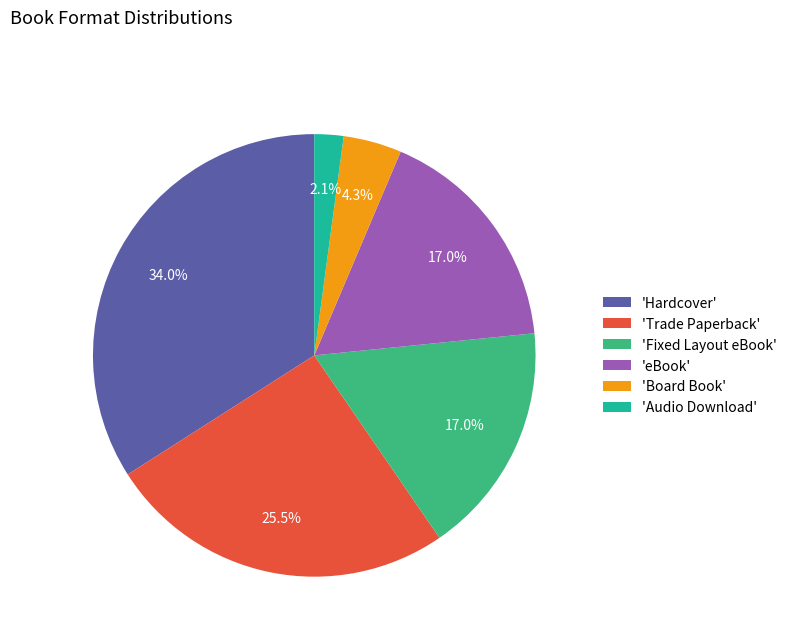

Which slice is the smallest?

'Audio Download'